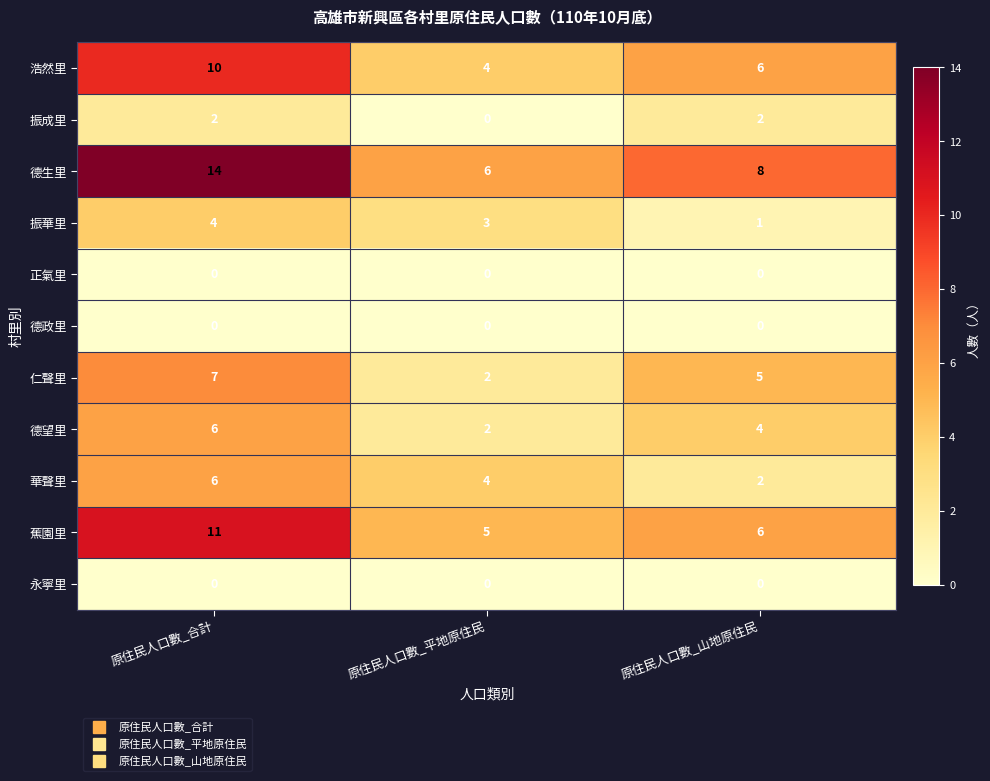

True or false: 德生里 has a value of 24 at 原住民人口數_合計.

False